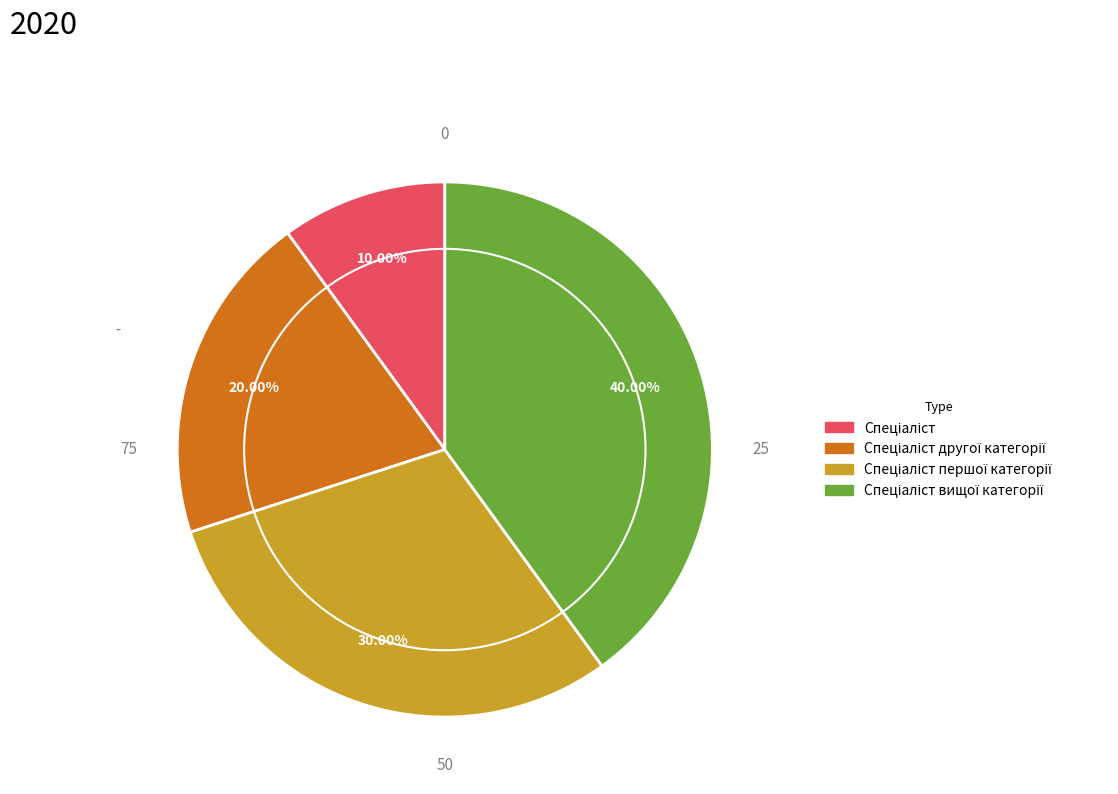

Does any single category account for the majority?

No